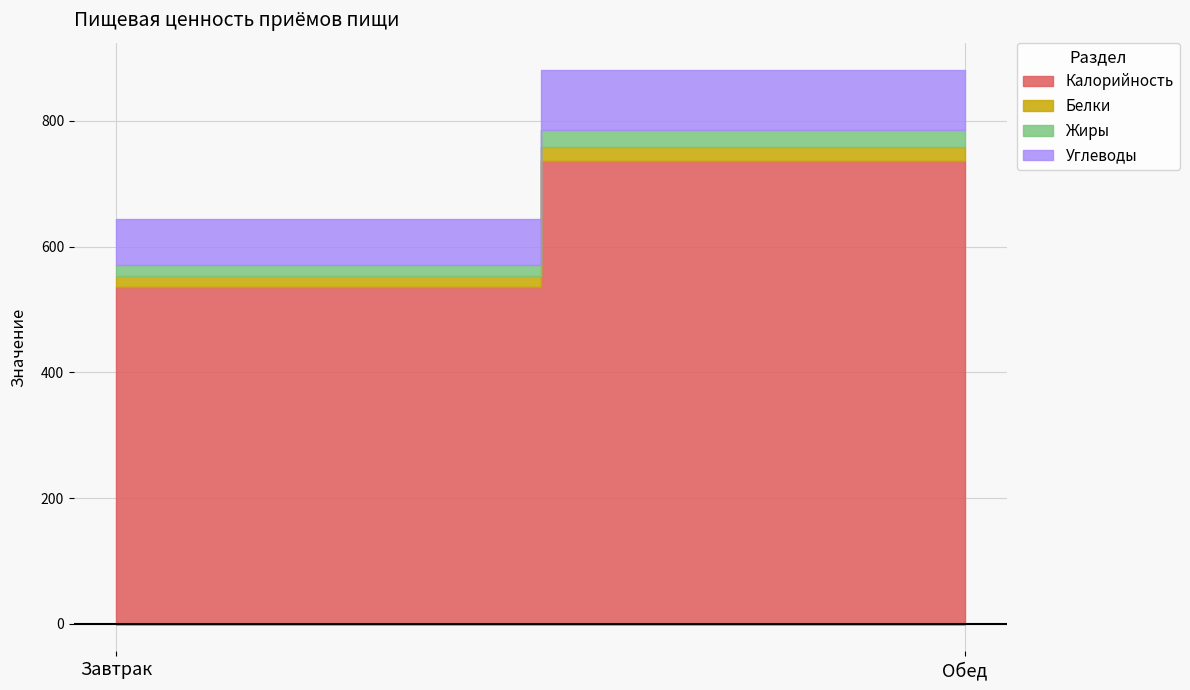

What is the label of the 2nd point from the right?

Завтрак